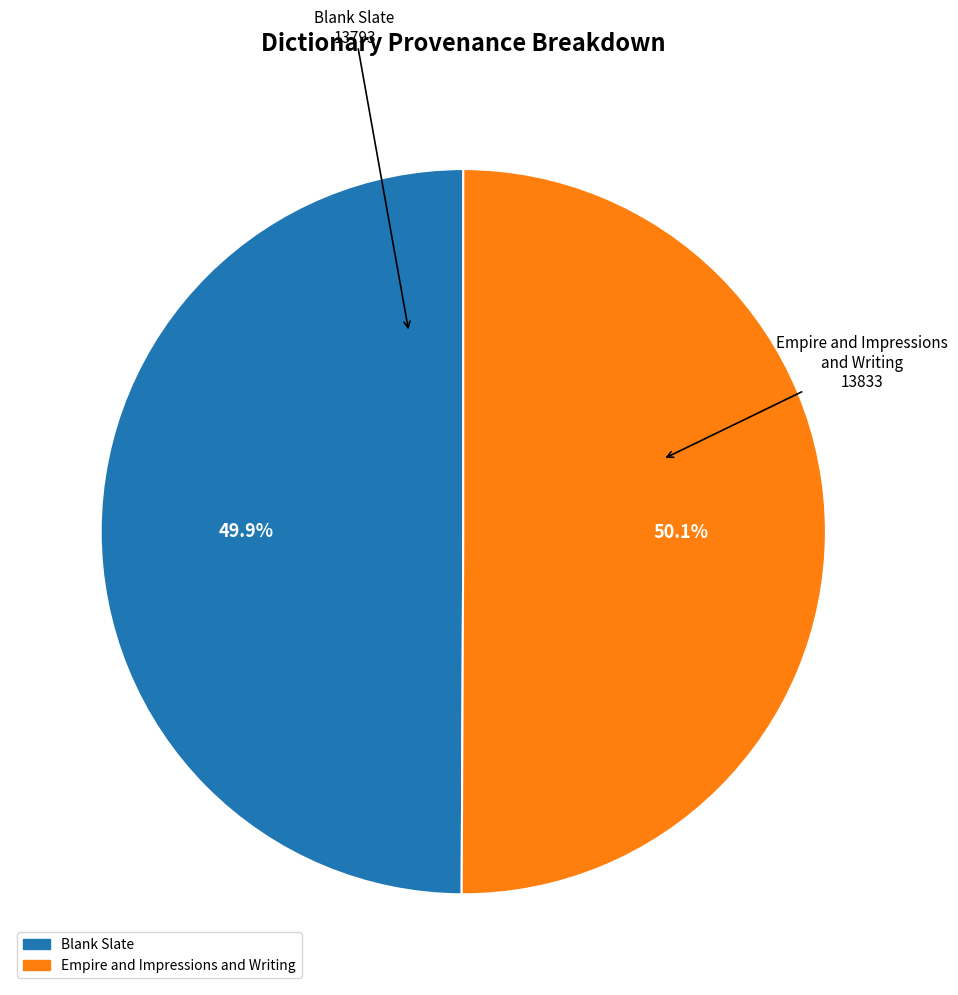

Does any single category account for the majority?

Yes